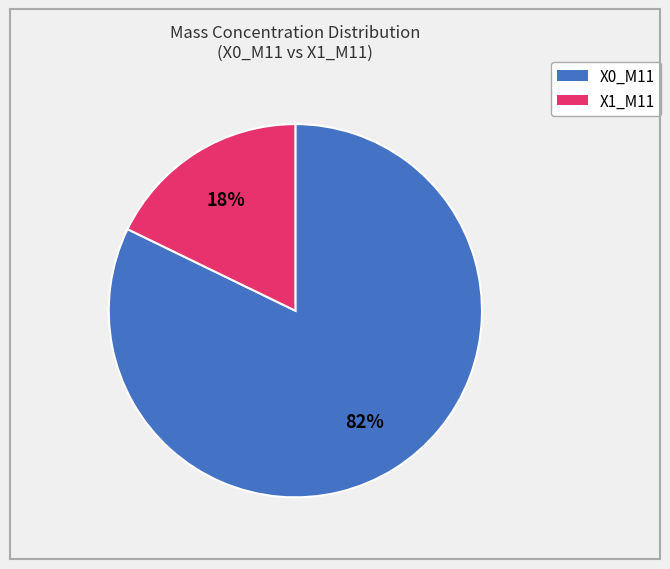

How many segments does this pie chart have?

2